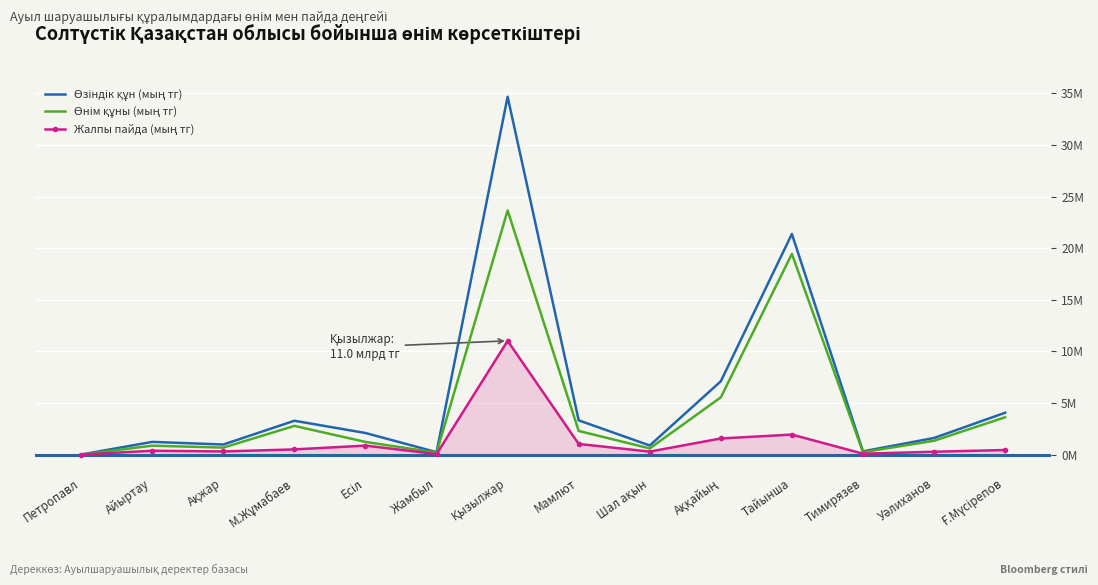

Rank the series at Аққайың from highest to lowest value.

Өзіндік құн (мың тг), Өнім құны (мың тг), Жалпы пайда (мың тг)